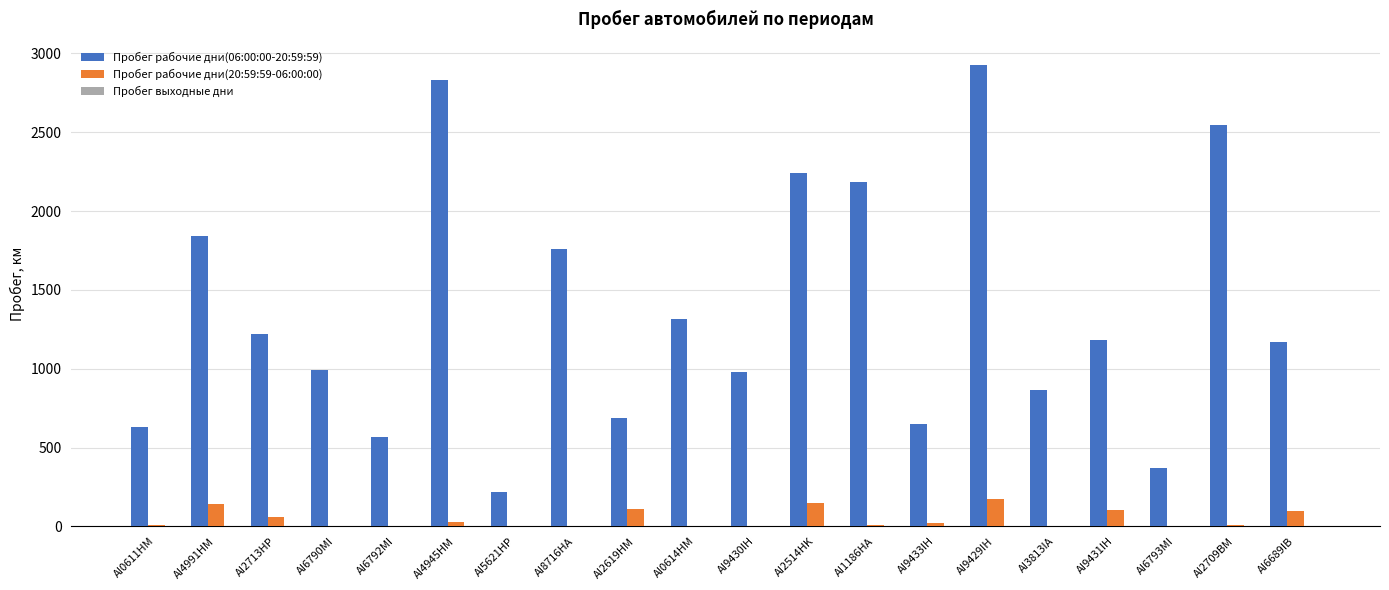

The value of Пробег рабочие дни(20:59:59-06:00:00) at AI6793MI is 0.0. True or false?

True